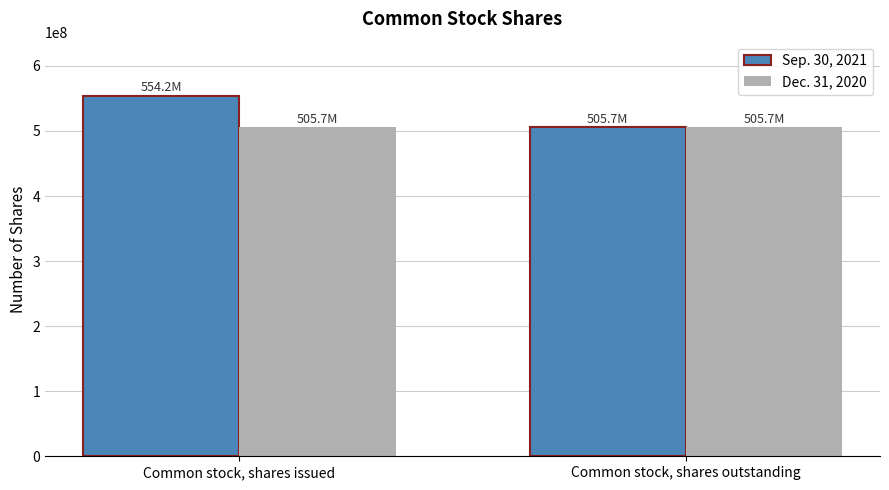

Reading left to right, extract all data points from this chart.

Sep. 30, 2021: 554162744	505700437
Dec. 31, 2020: 505700437	505700437